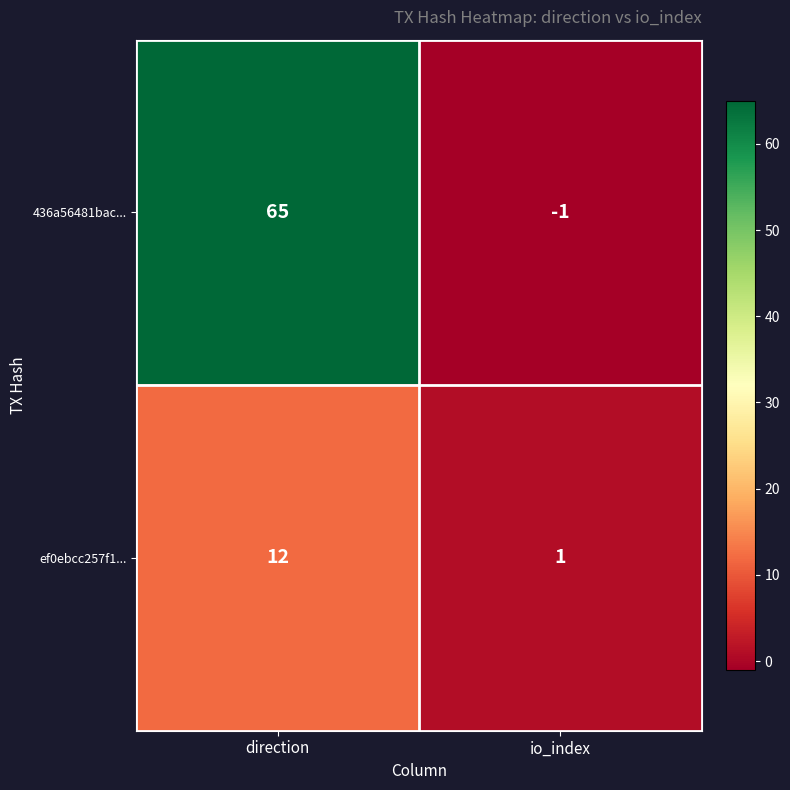

Reading left to right, what are all the values shown in this chart?

436a56481bac...: direction=65	io_index=-1
ef0ebcc257f1...: direction=12	io_index=1